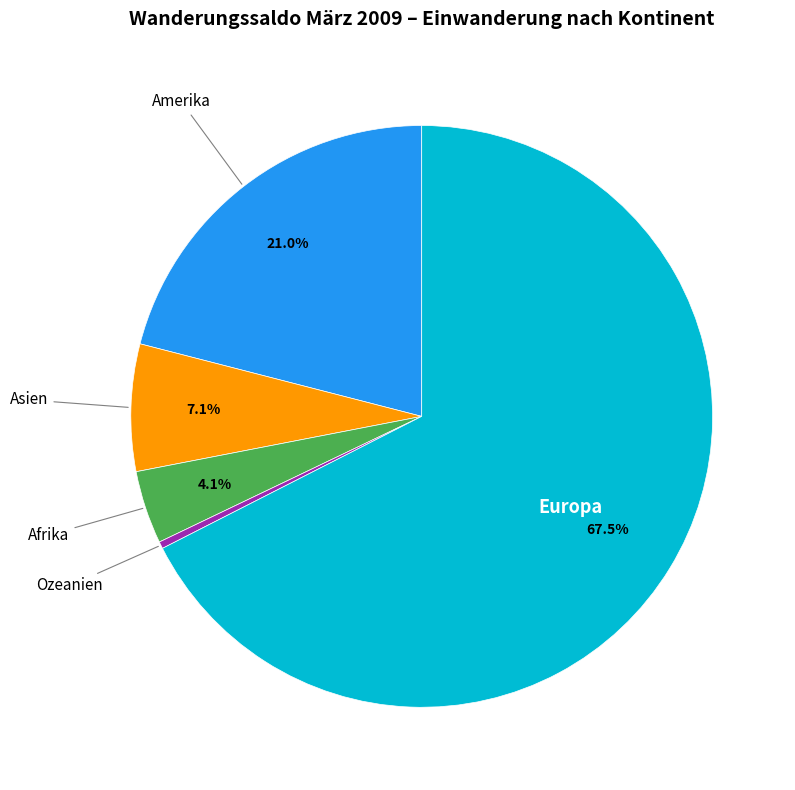

Does any single category account for the majority?

Yes